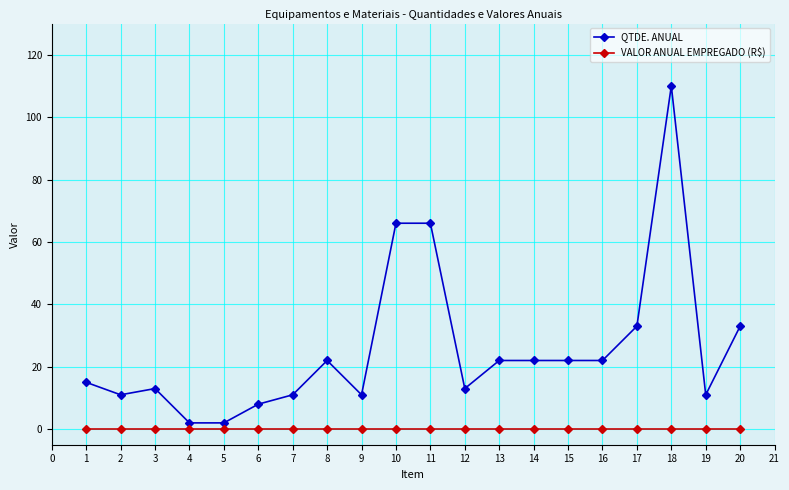

What is the sum of all QTDE. ANUAL values?

515